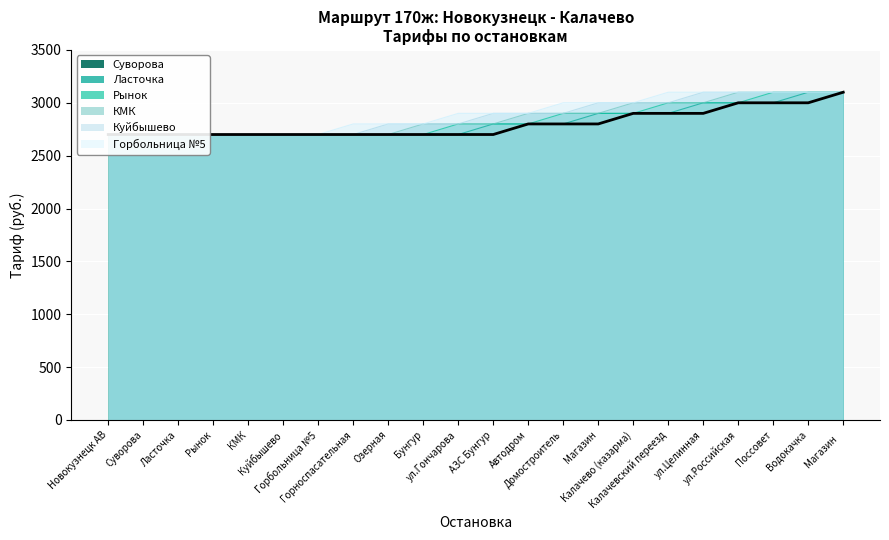

At Домостроитель, list the series in order from smallest to largest.

Суворова, Ласточка, Рынок, КМК, Куйбышево, Горбольница №5